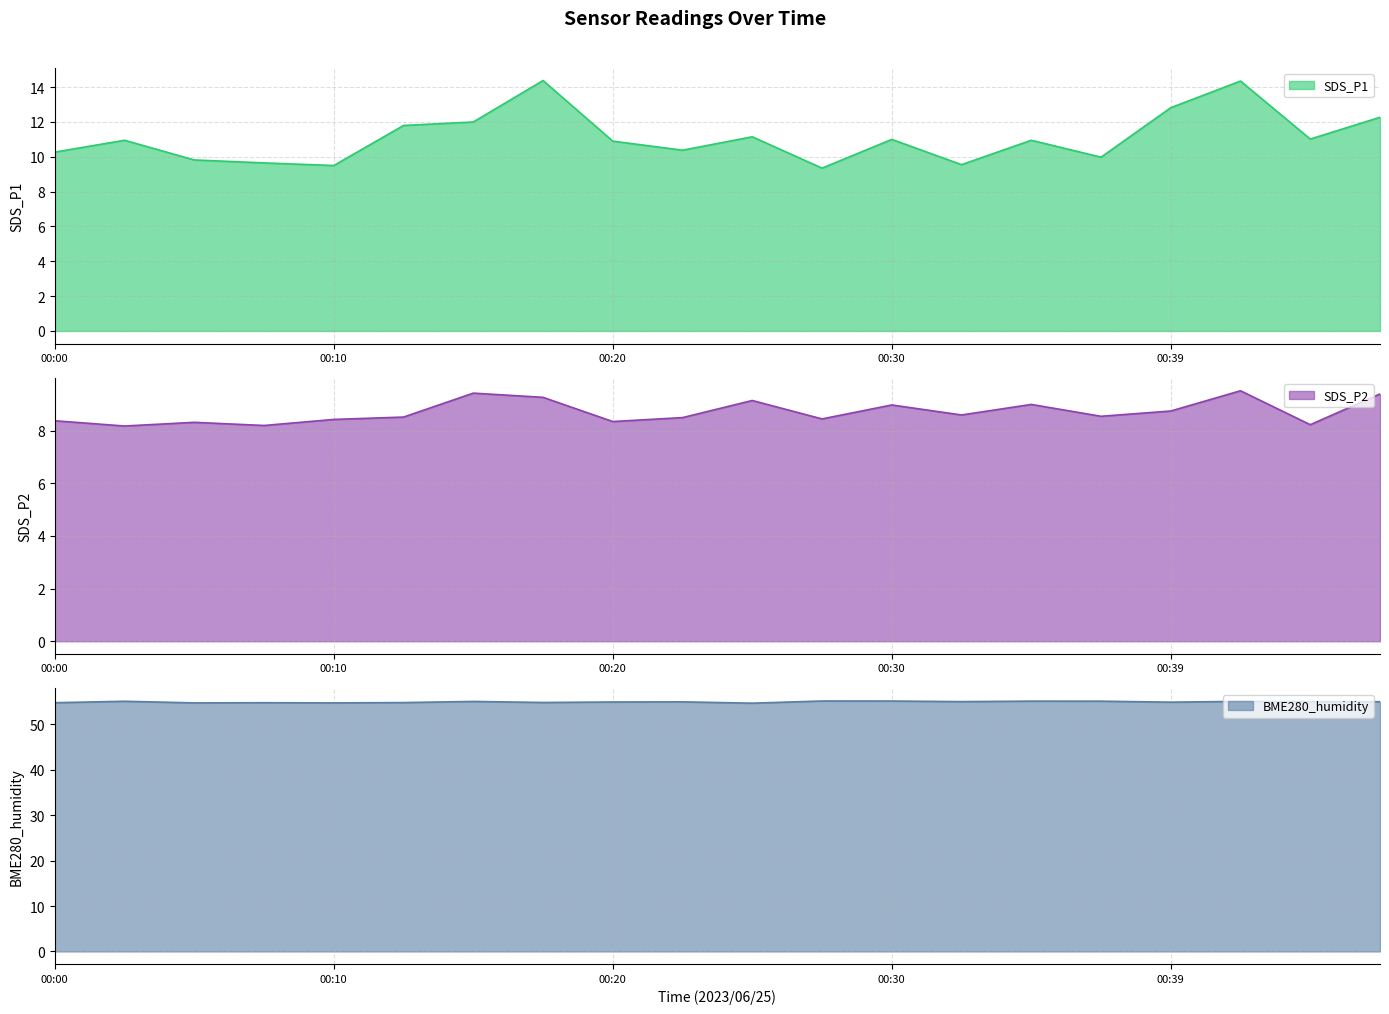

Where does the SDS_P1 series first go above 10?

00:00